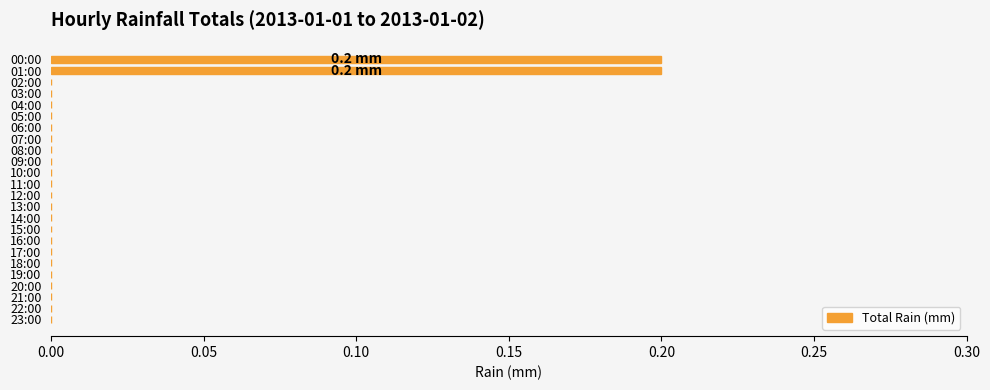

The chart shows a value of -0.1 at 10:00. True or false?

False